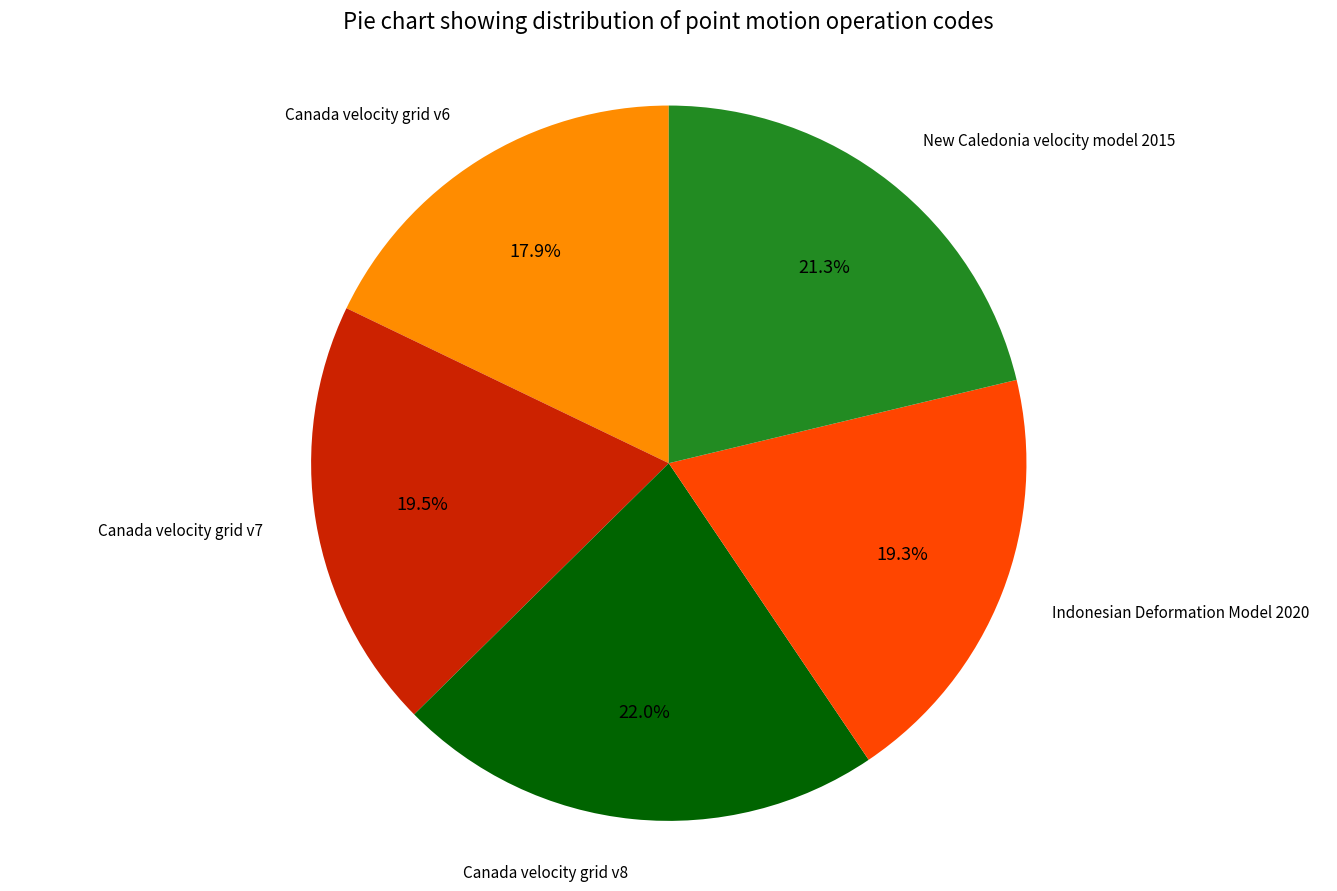

Is there a majority slice in this chart?

No